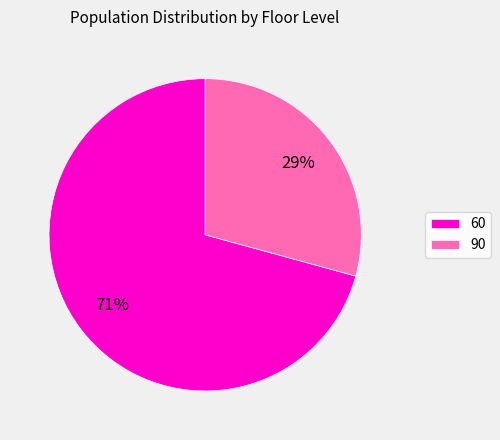

Does 60 account for over 50% of the chart?

Yes